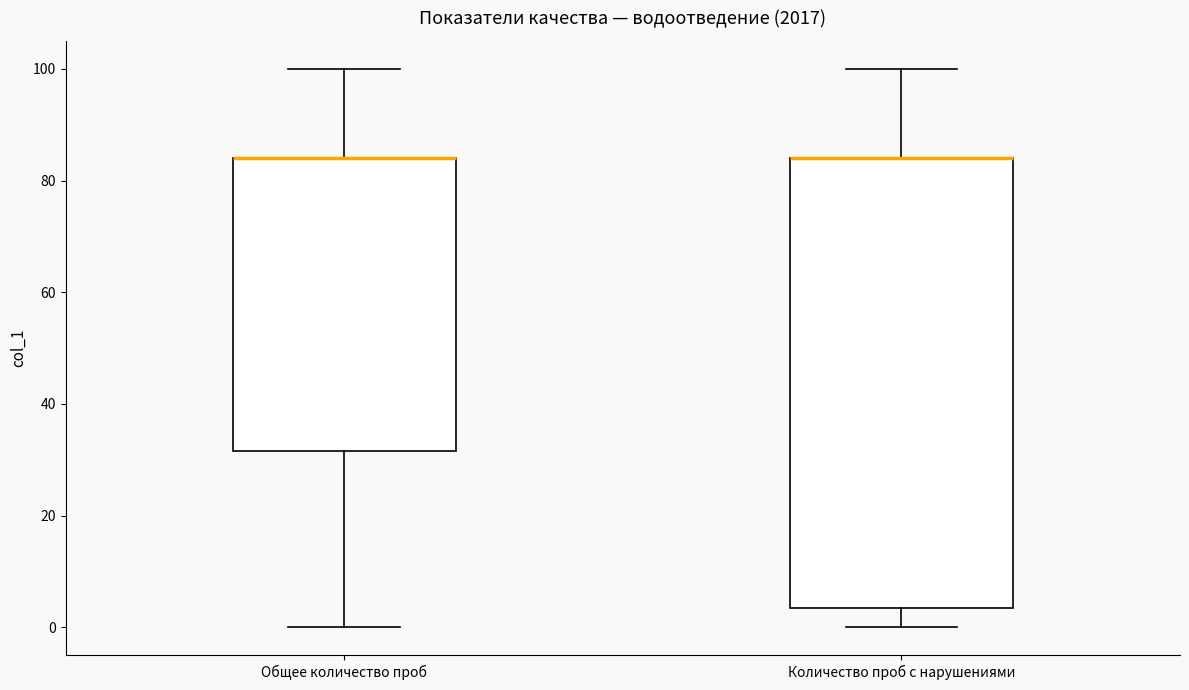

Where is the lower edge of the box for Общее количество проб on the y-axis? The values are not printed on the chart, so give them approximately, as read against the axis.

32